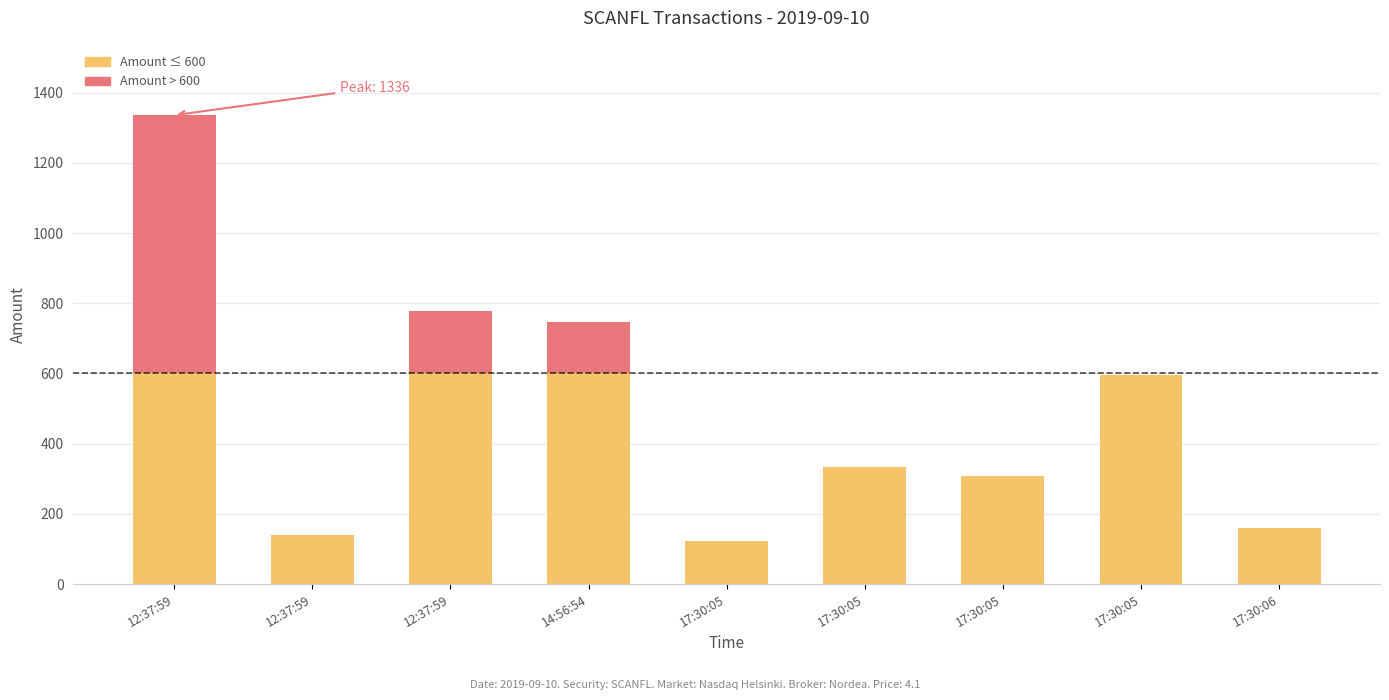

Rank the categories by value from highest to lowest.

12:37:59_1, 12:37:59_3, 14:56:54, 17:30:05_4, 17:30:05_2, 17:30:05_3, 17:30:06, 12:37:59_2, 17:30:05_1